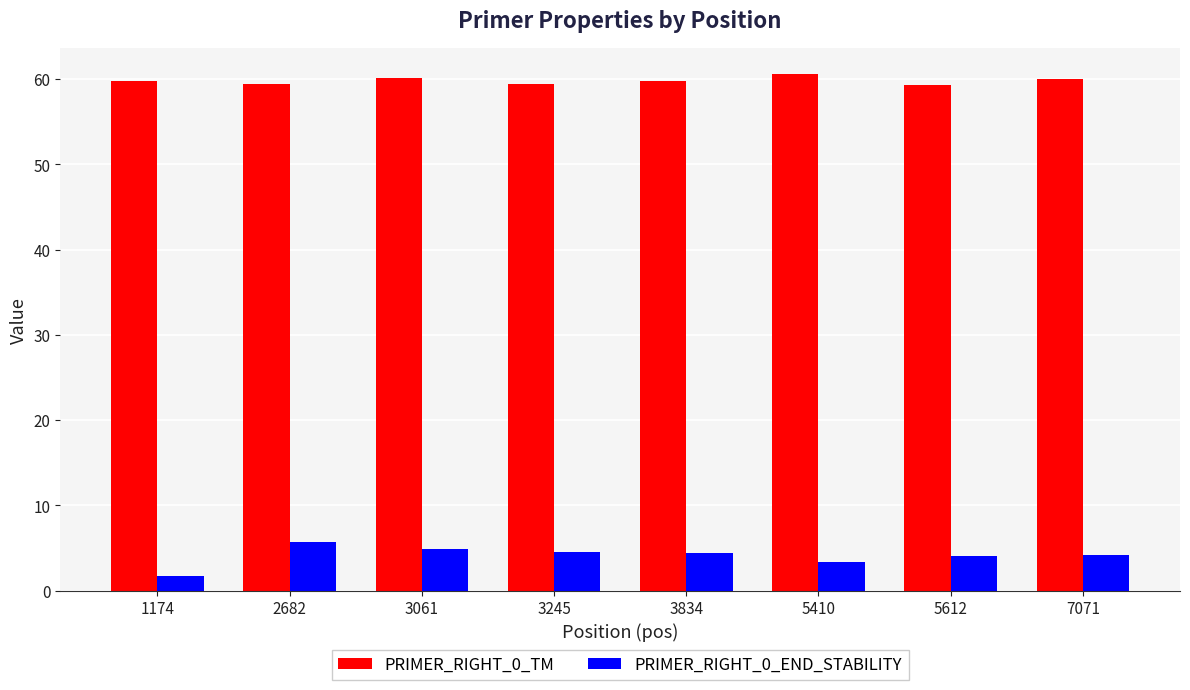

Where does the PRIMER_RIGHT_0_END_STABILITY series first go above 4?

2682